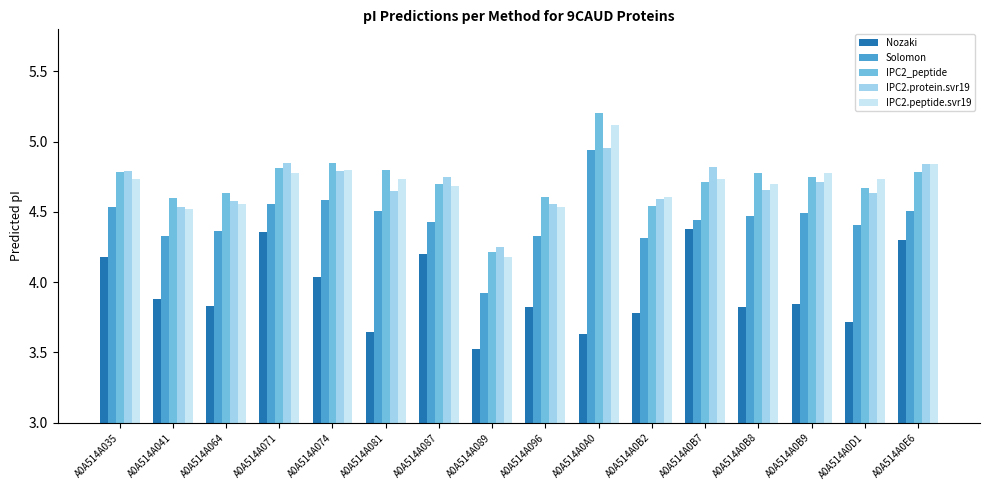

How many IPC2_peptide values are between 4 and 5?

15